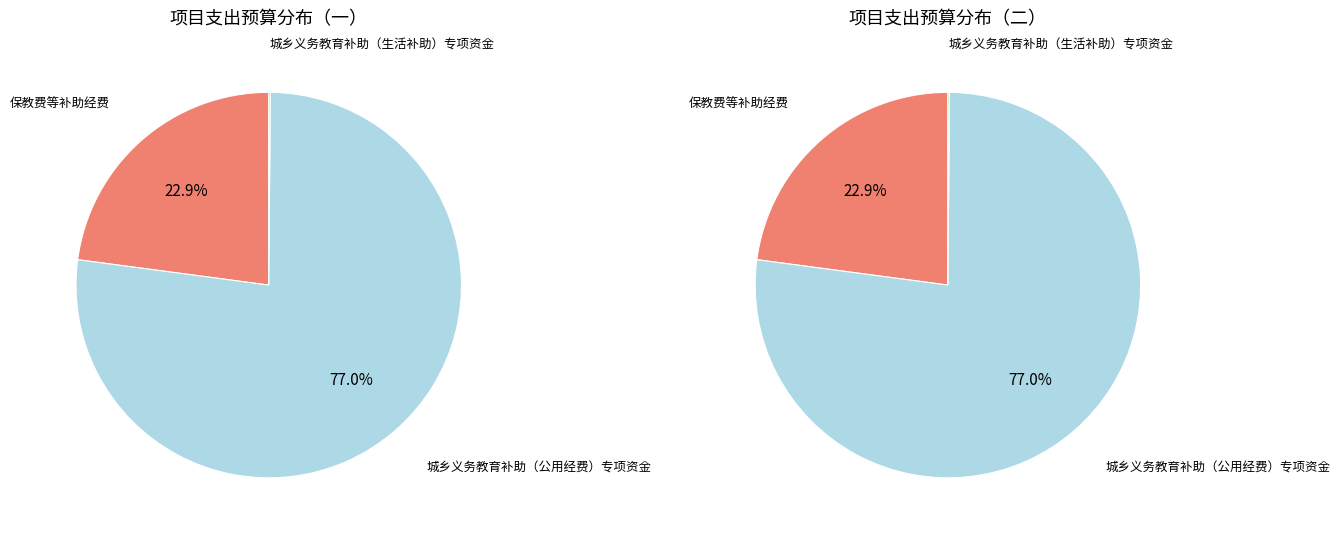

What is the majority slice?

城乡义务教育补助（公用经费）专项资金